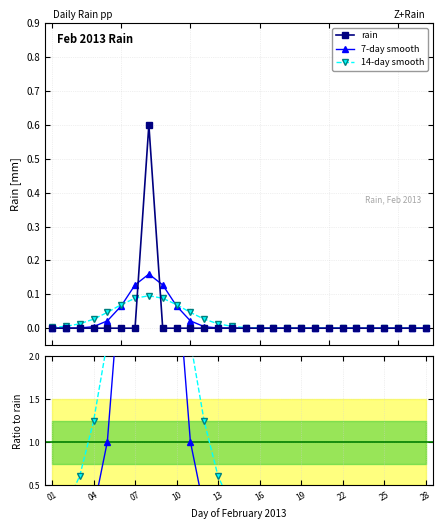

How many series are shown in this chart?

3